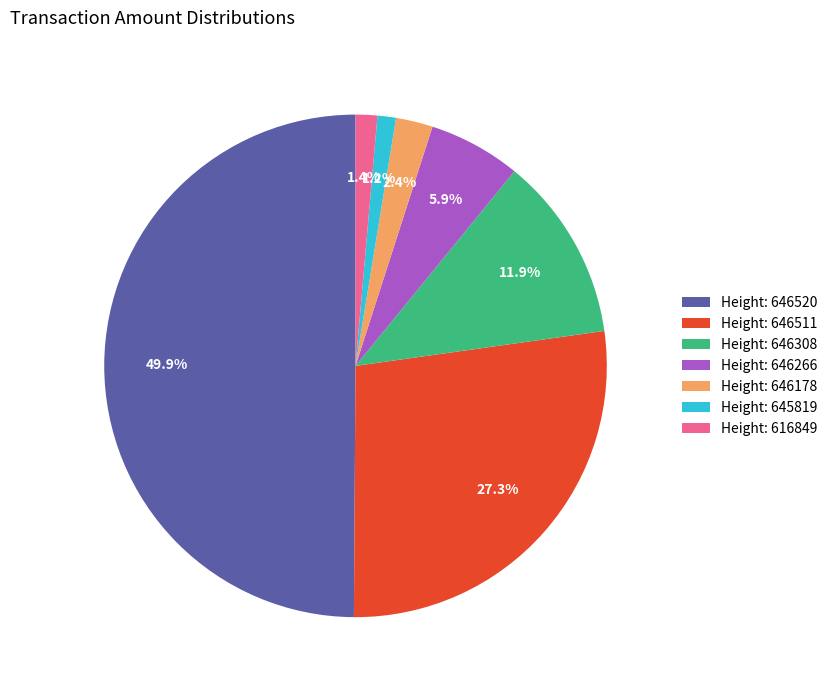

Which has a higher value, Height: 646266 or Height: 646178?

Height: 646266